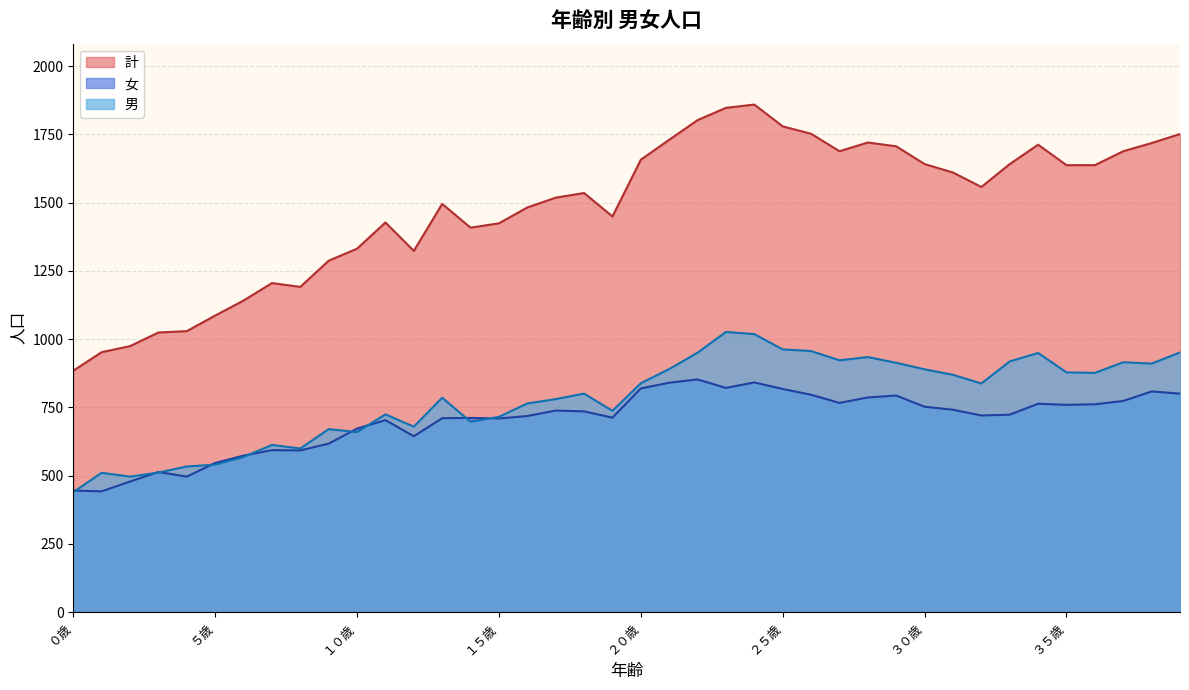

The 計 series shows 1287 at ９歳. True or false?

True